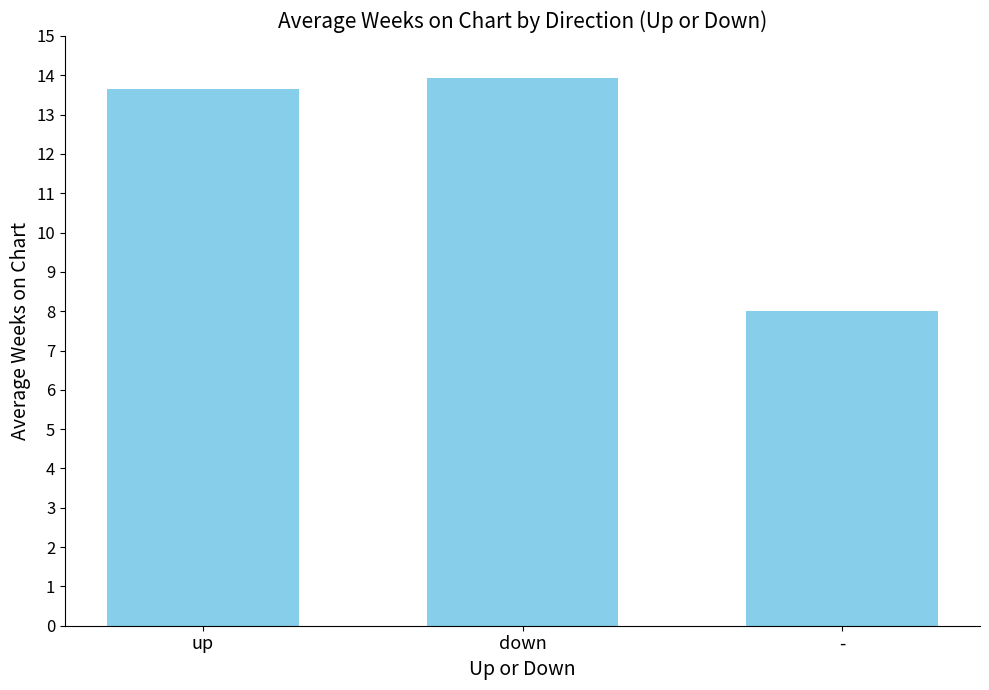

Is it true that the value at - is 8.0?

True